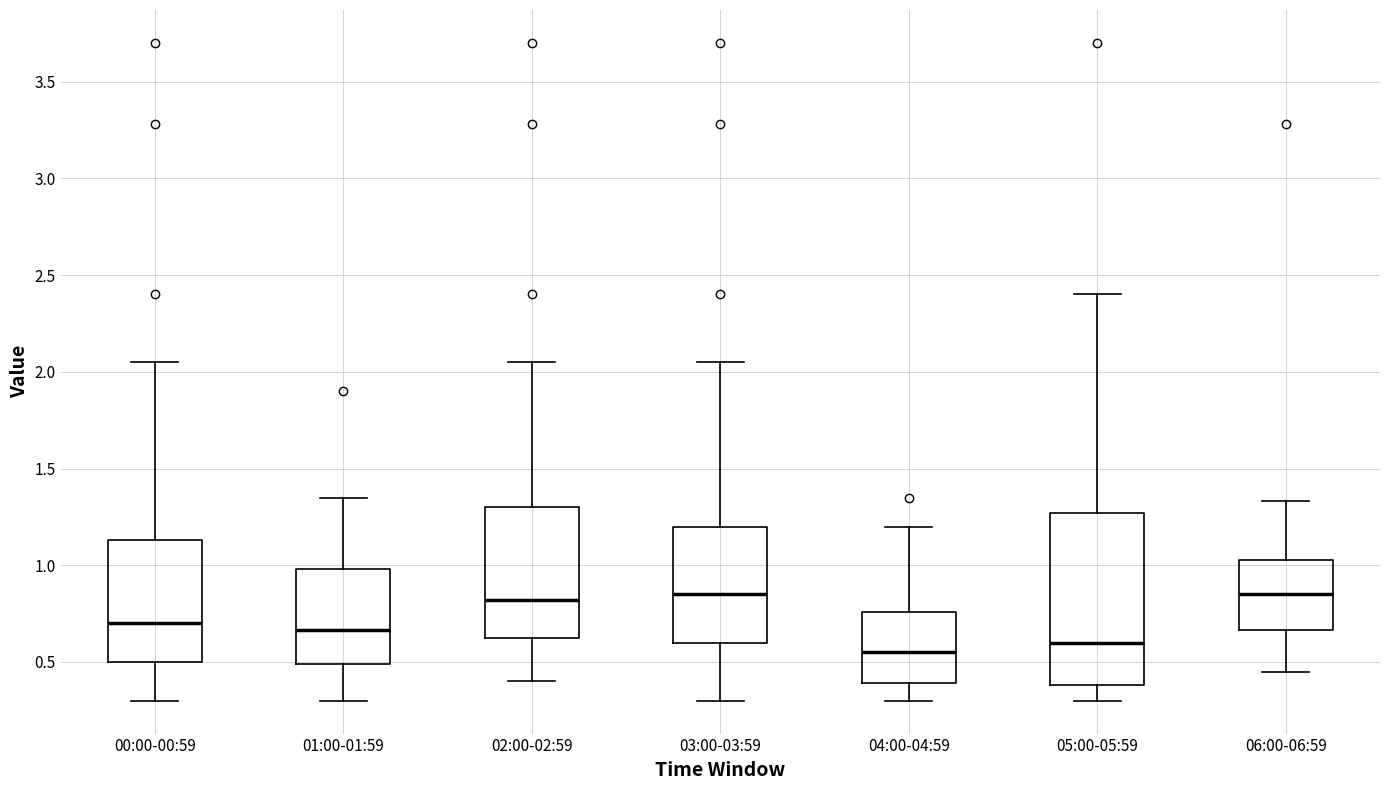

Which box is the tallest, from its lower edge to its upper edge?

05:00-05:59